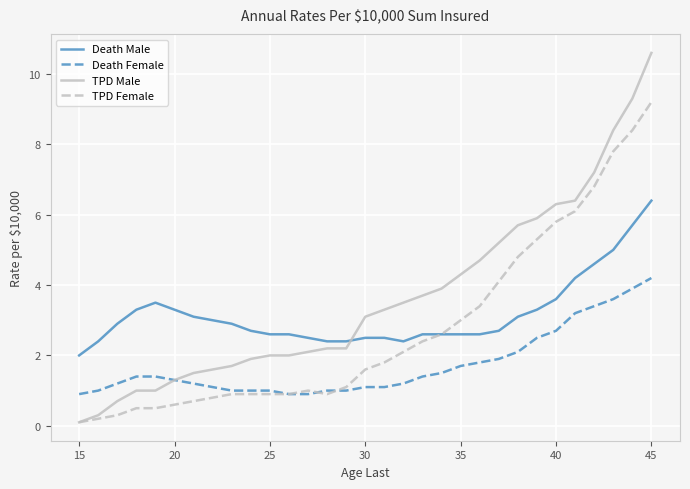

What are all the series names shown in the legend?

Death Male, Death Female, TPD Male, TPD Female